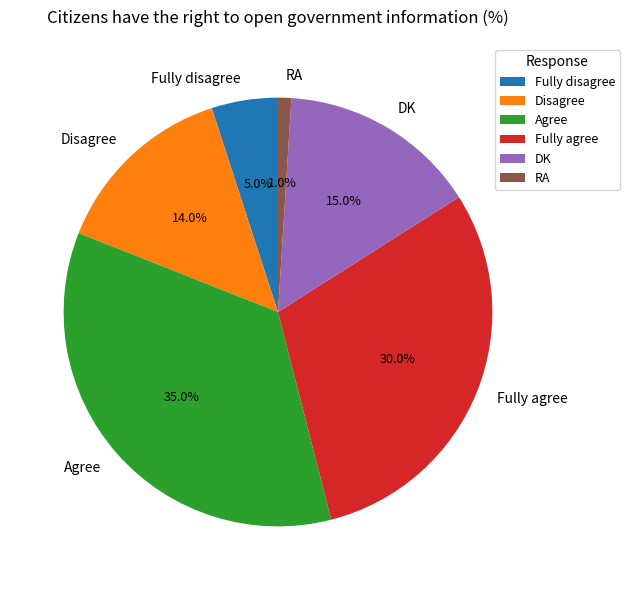

Is it true that Disagree is 14% of the pie?

True